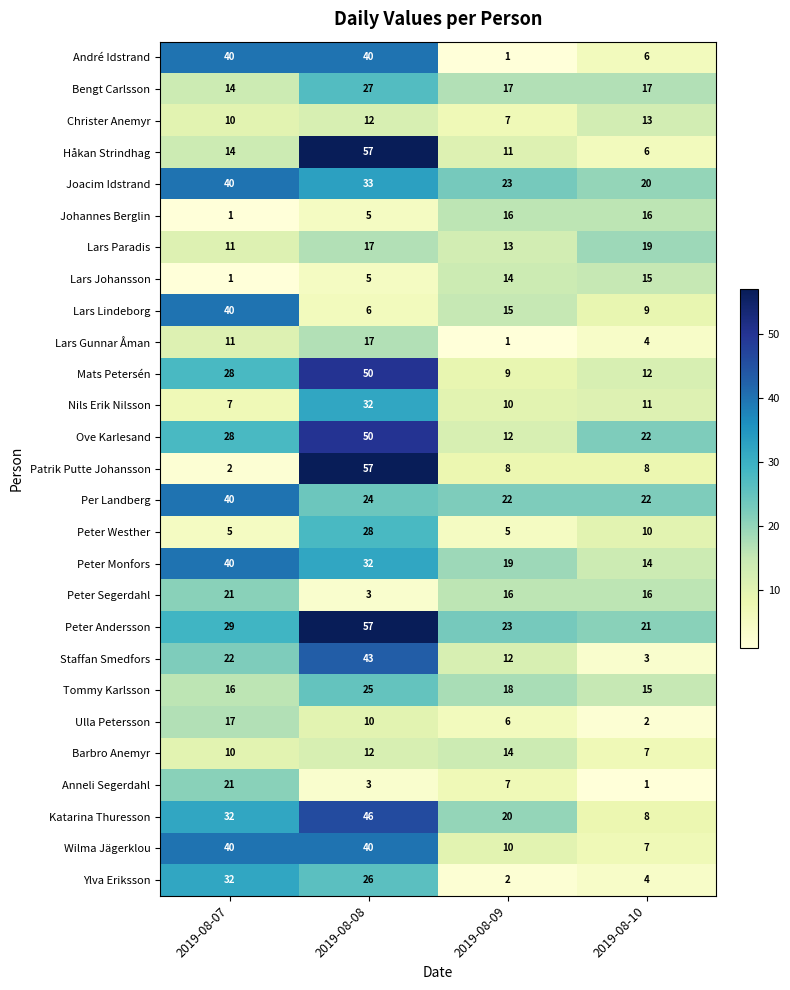

The Per Landberg series shows 30 at 2019-08-10. True or false?

False